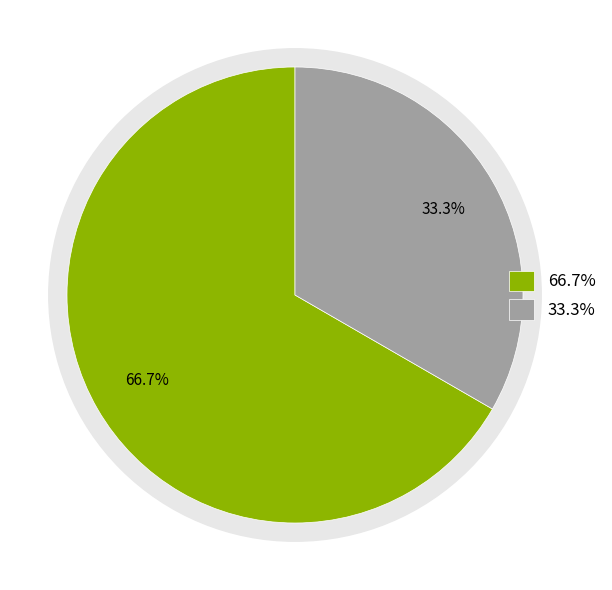

How many segments does this pie chart have?

2